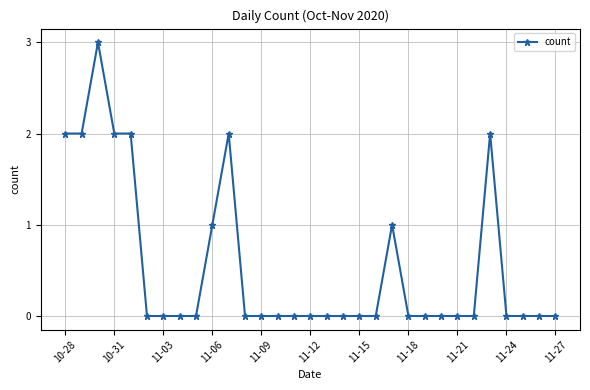

What is the maximum value shown in the chart?

3